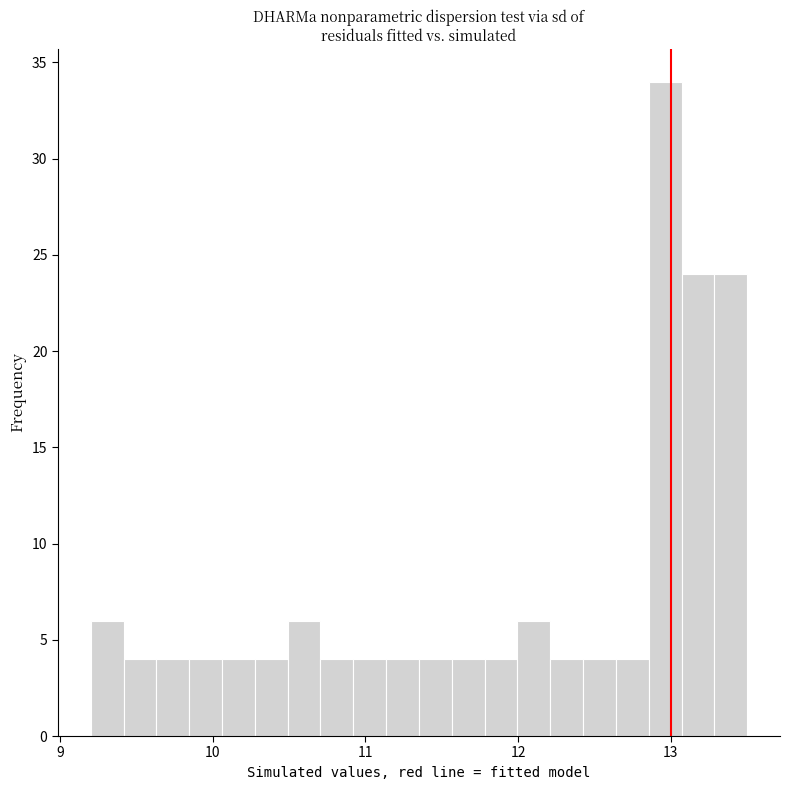

Around what value on the x-axis is the tallest bar? Give the approximate position of its centre, as read against the axis.

13.0